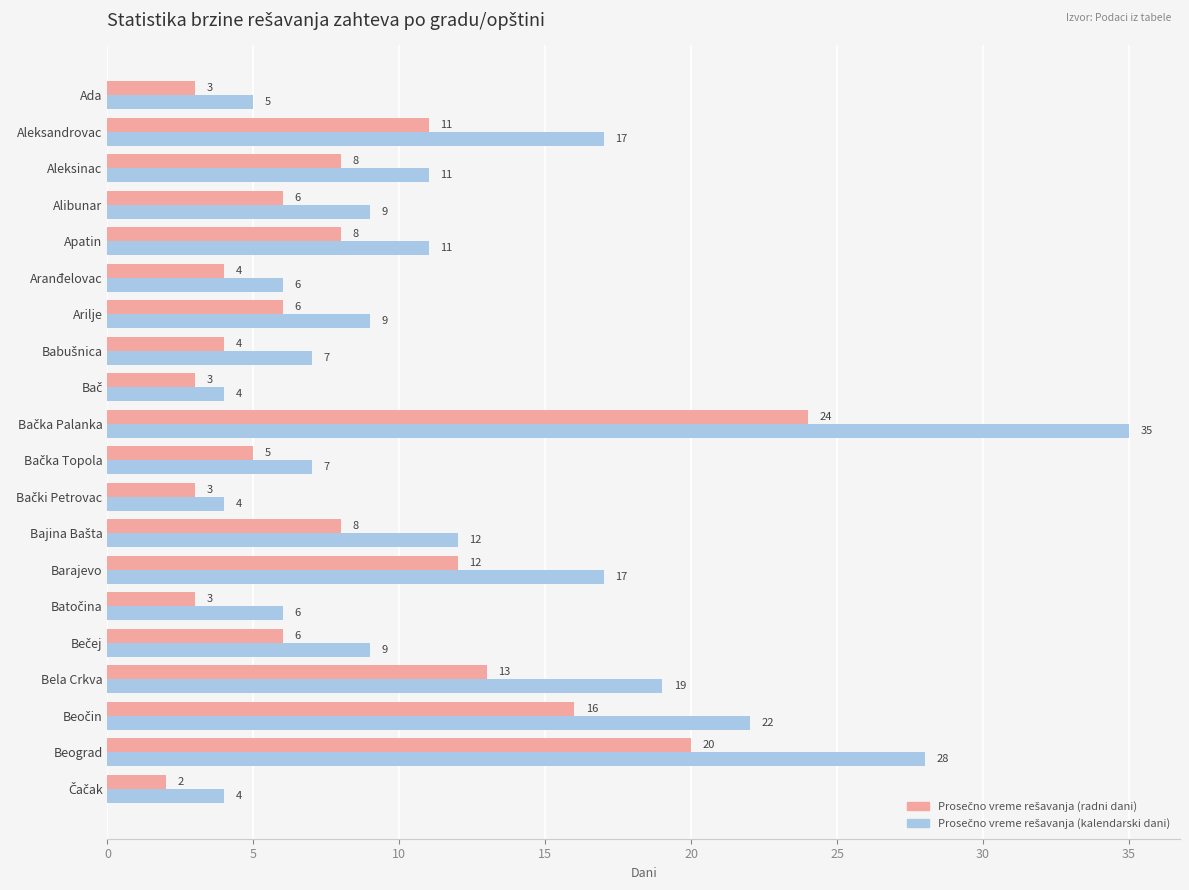

At how many categories does at least one series exceed 13?

6